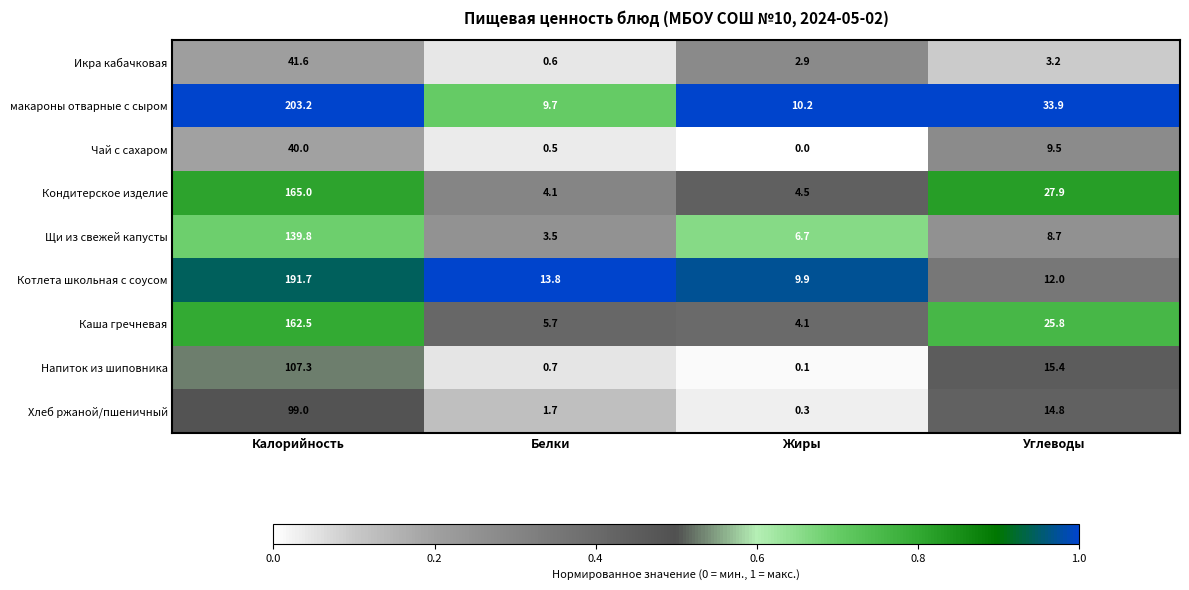

The Хлеб ржаной/пшеничный series shows 2.3 at Белки. True or false?

False